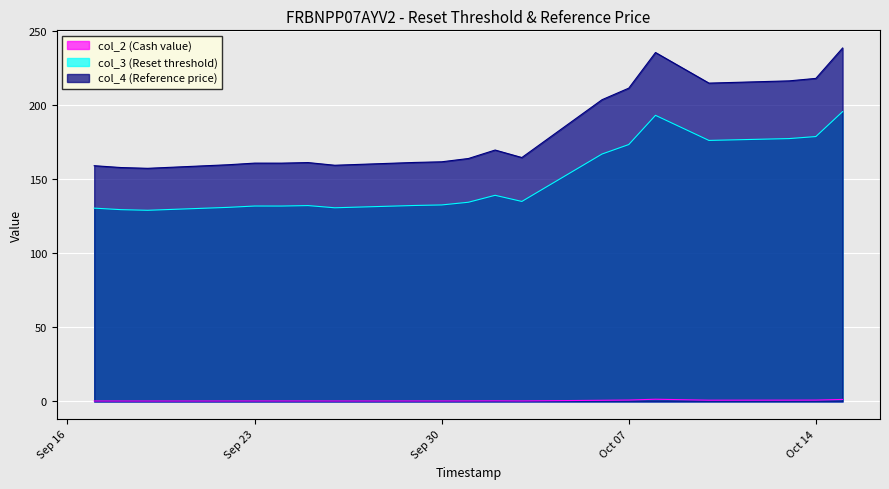

What is the sum of all col_3 (Reset threshold) values?

2982.4